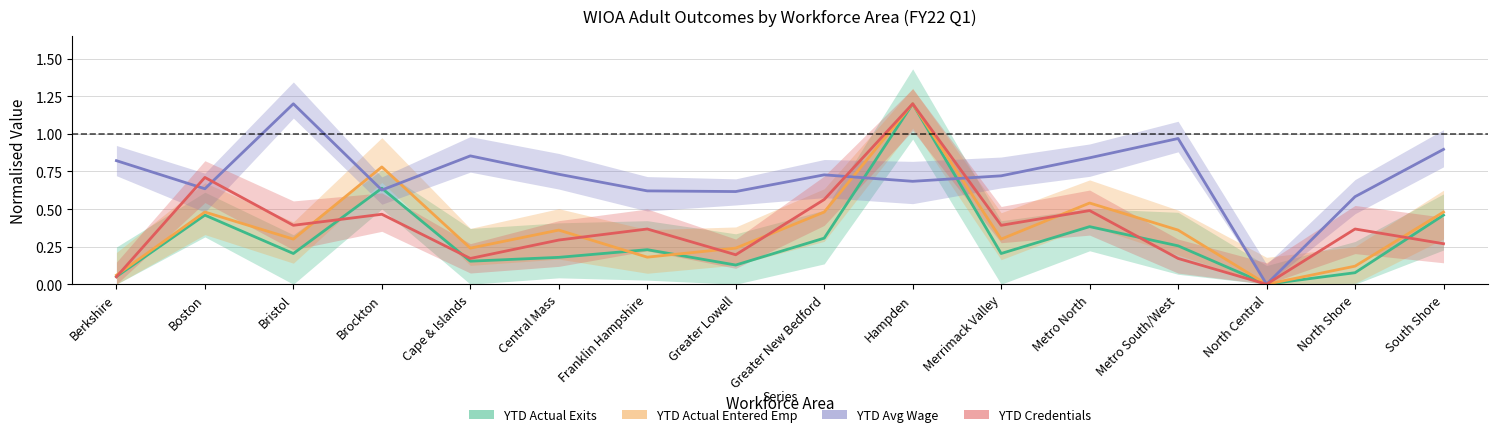

True or false: YTD Actual Entered Emp has a value of 0.2 at Greater Lowell.

True